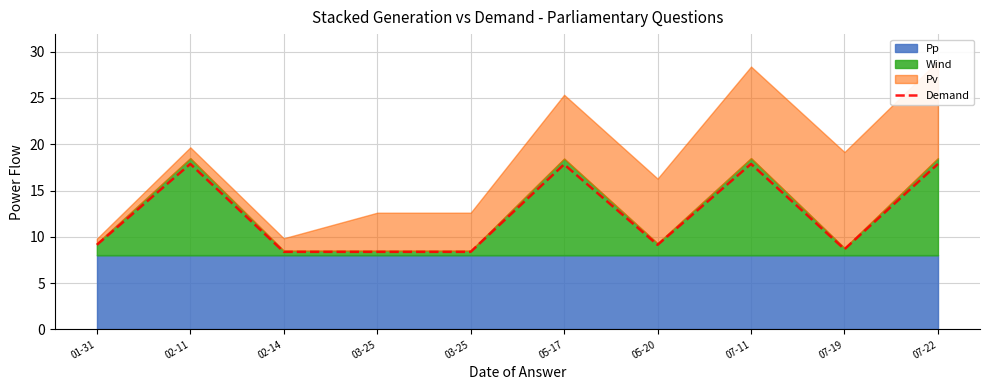

How many lines are shown in the chart?

1